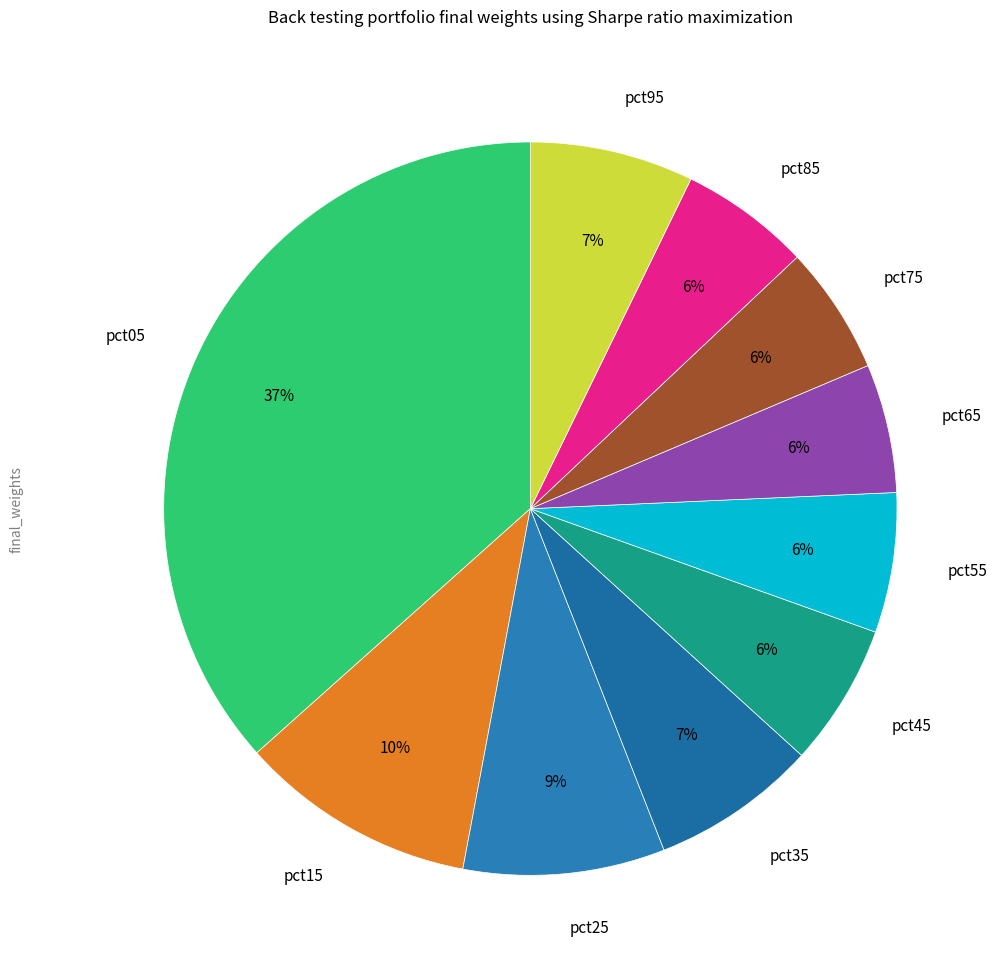

Which category has the biggest portion of the pie?

pct05